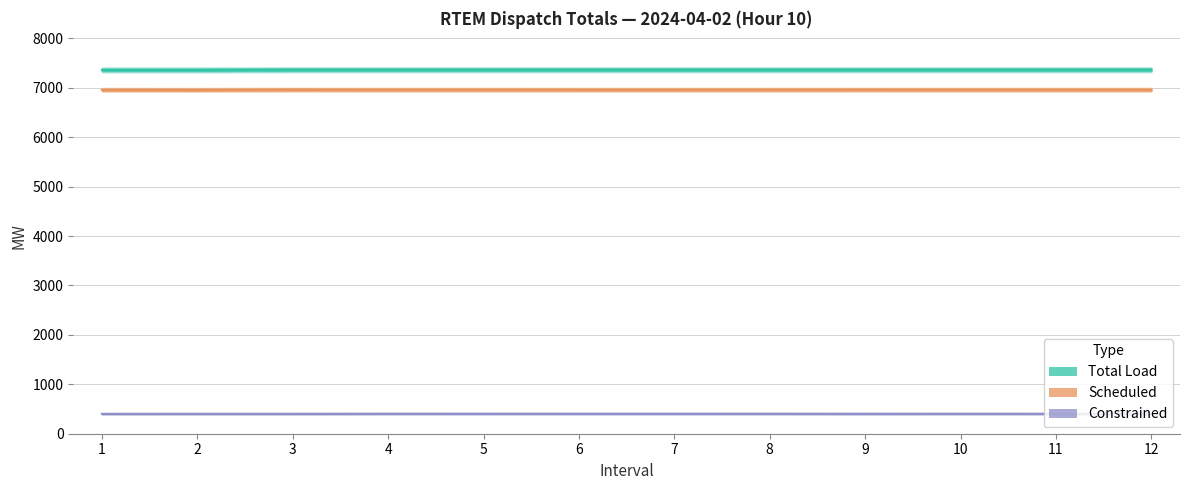

True or false: Total Load and Scheduled cross at least once.

False